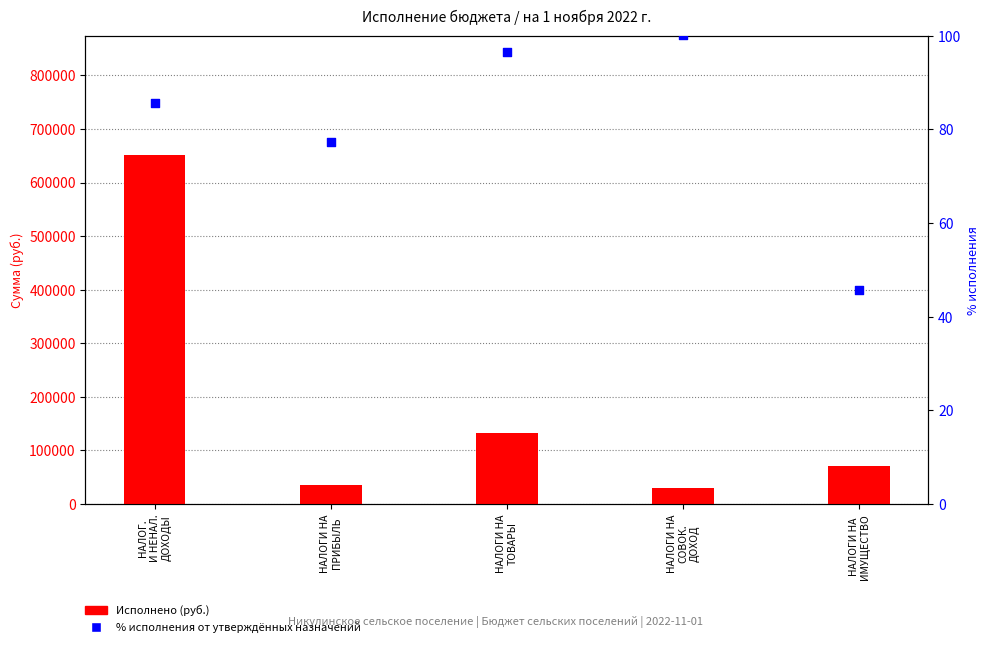

Which series reaches the minimum Y coordinate?

% исполнения